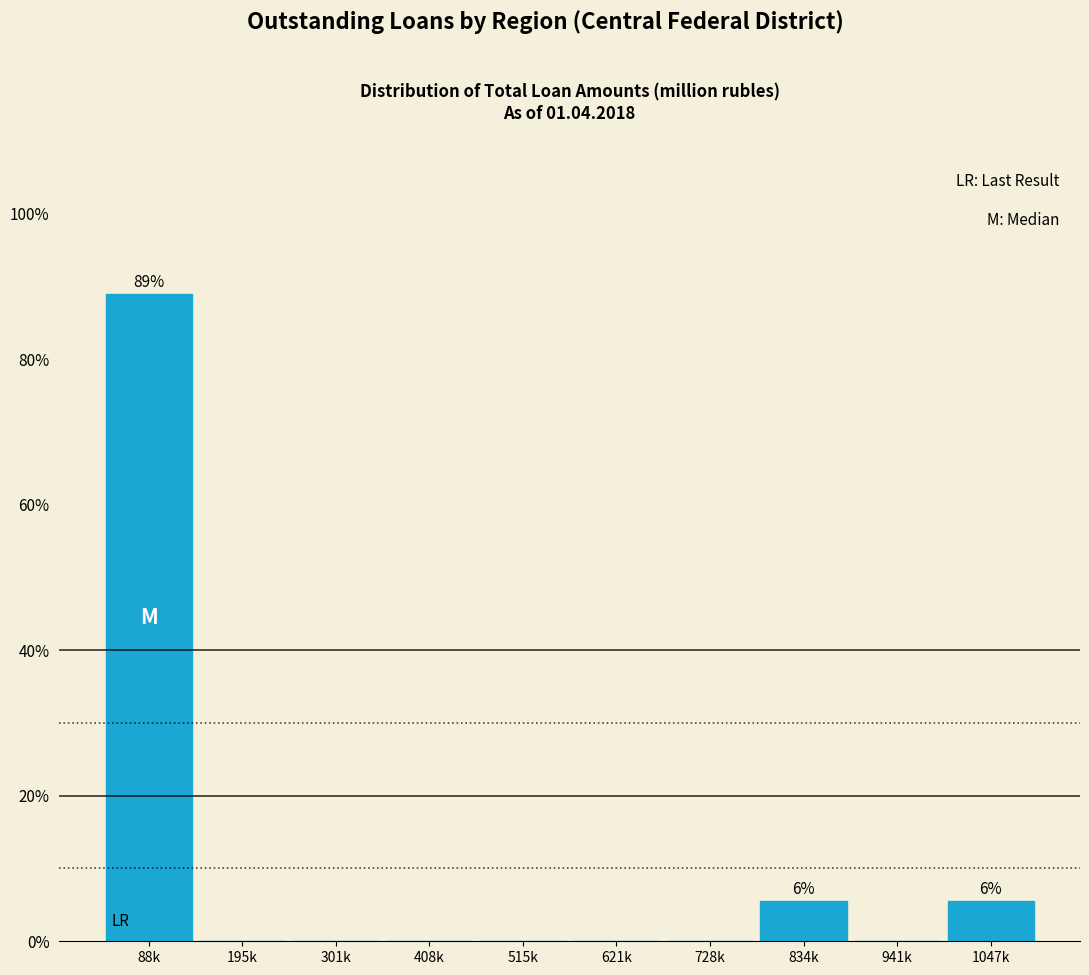

Reading left to right, transcribe all the data shown in this chart.

88k=88.9	195k=0.0	301k=0.0	408k=0.0	515k=0.0	621k=0.0	728k=0.0	834k=5.6	941k=0.0	1047k=5.6